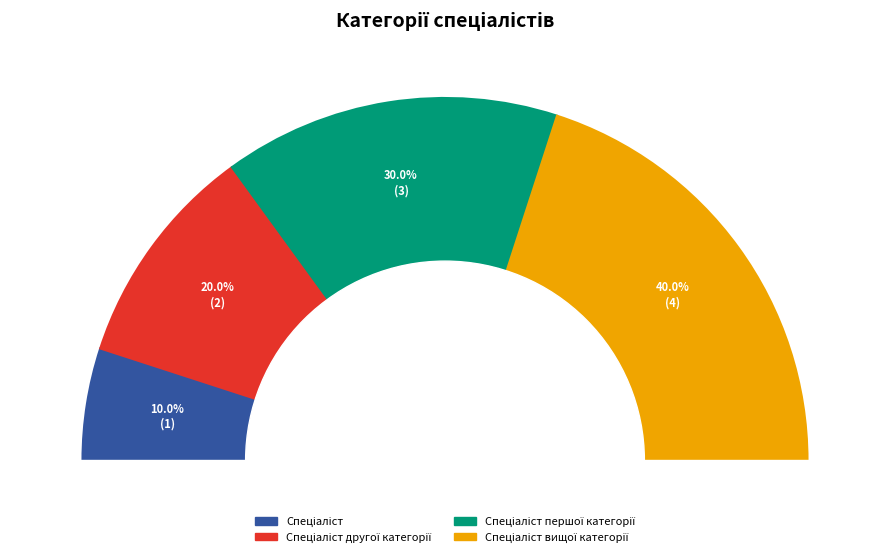

What is the smallest slice in the pie chart?

Спеціаліст